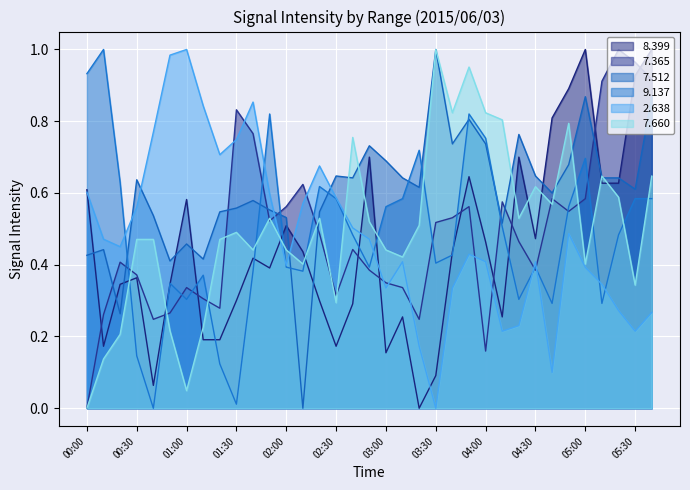

True or false: 7.660 has more than 2 points higher than both neighbors.

True